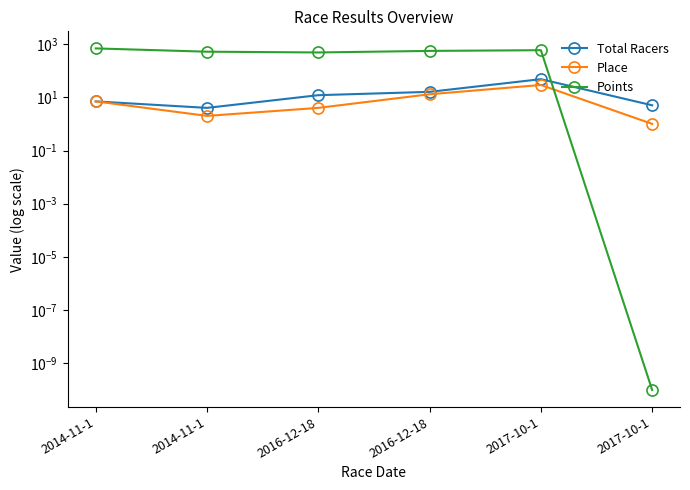

The Place series shows 5.4 at 2016-12-18. True or false?

False